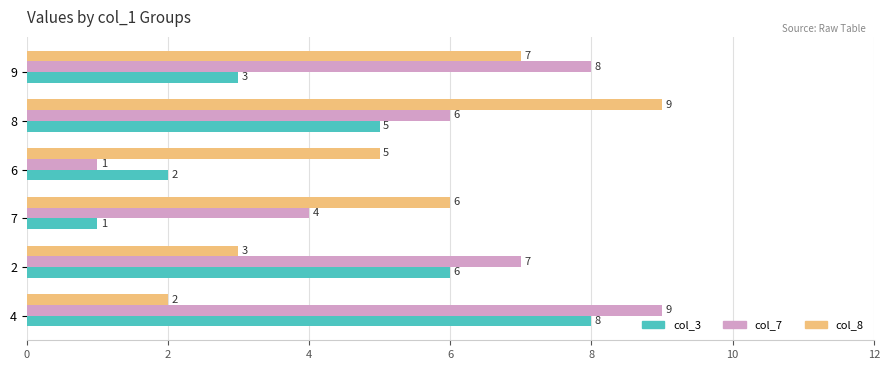

What is the difference between the maximum and minimum values in the col_3 series?

7